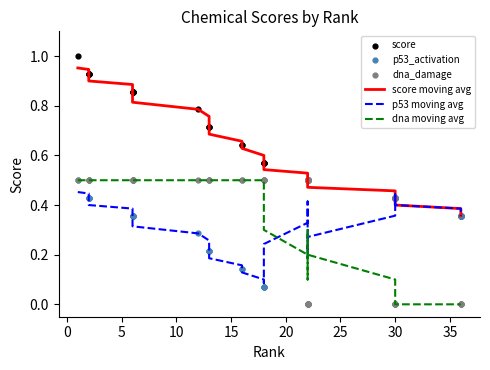

Is the value of p53 moving avg at 20 greater than the value of dna moving avg at 40?

No